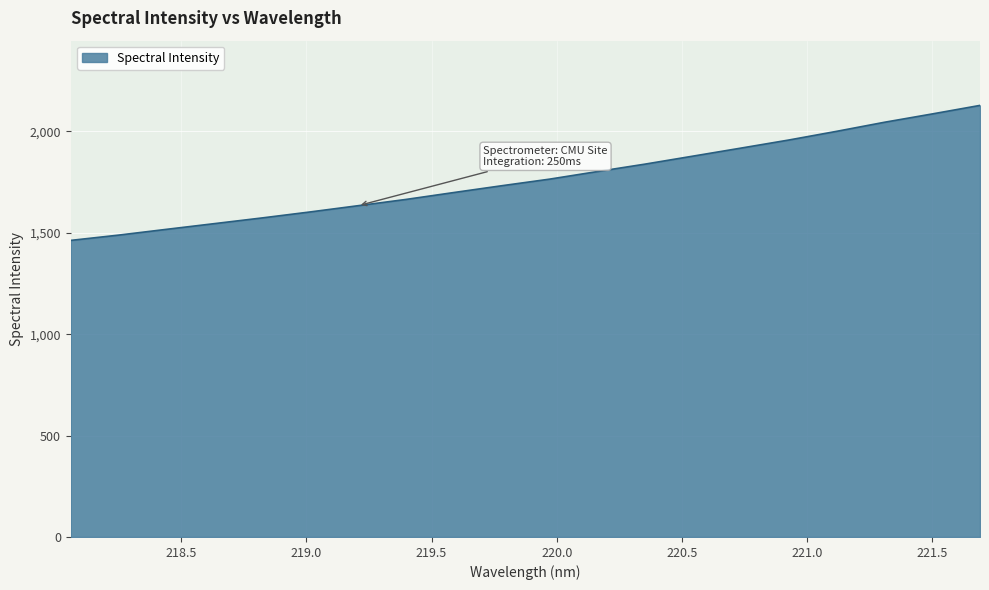

What is the smallest value displayed?

1462.5